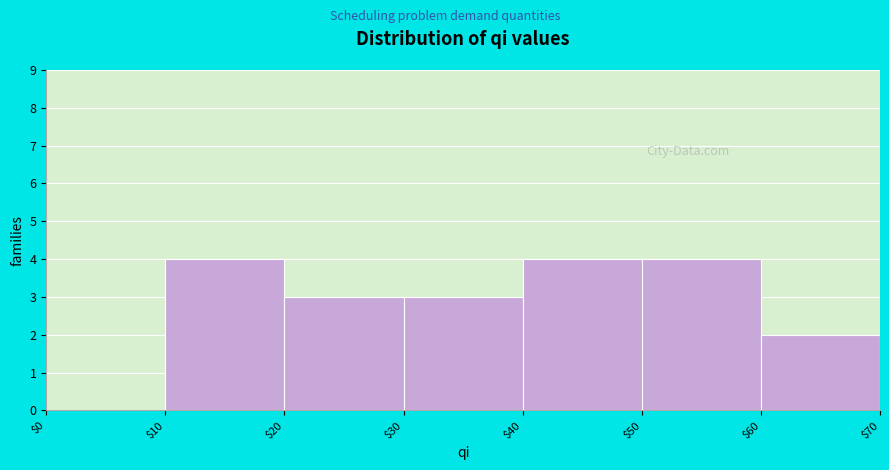

How tall is the bar that spans $10 to $20 on the x-axis? The values are not printed on the chart, so give them approximately, as read against the axis.

4